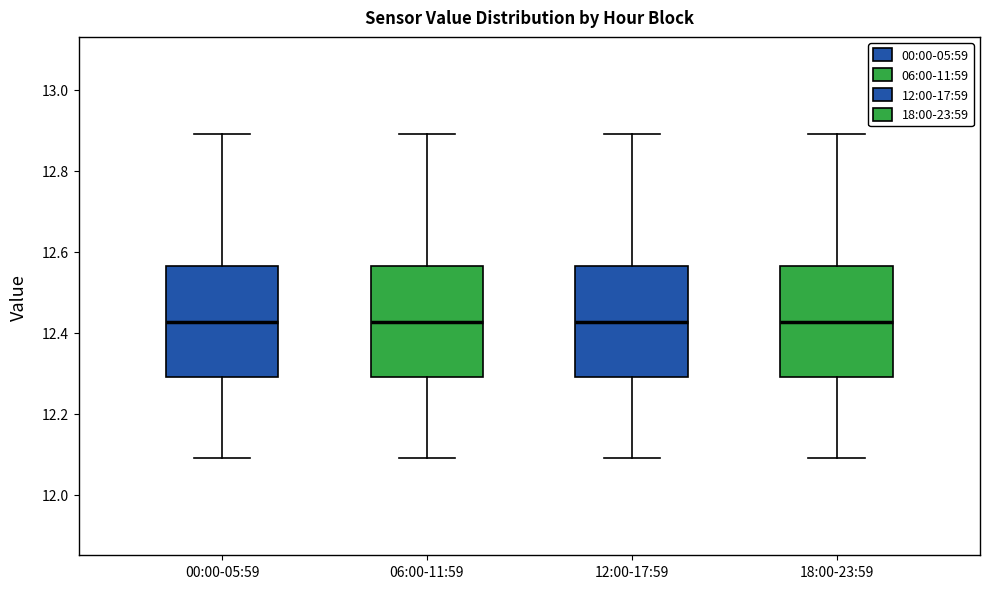

Reading left to right, read every box against the y-axis: the position of its median line, the range the box covers, and the ends of its whiskers. The values are not printed on the chart, so give them approximately, as read against the axis.

00:00-05:59: median 12.42, box 12.30 to 12.56, whiskers 12.10 to 12.90
06:00-11:59: median 12.42, box 12.30 to 12.56, whiskers 12.10 to 12.90
12:00-17:59: median 12.42, box 12.30 to 12.56, whiskers 12.10 to 12.90
18:00-23:59: median 12.42, box 12.30 to 12.56, whiskers 12.10 to 12.90